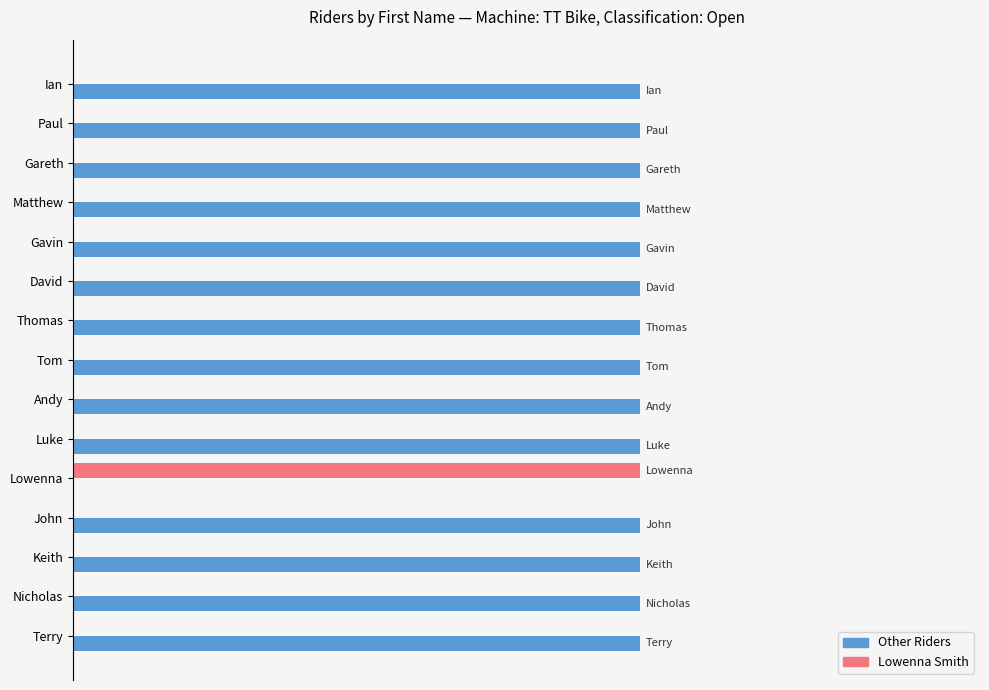

What is the value of the TT Bike (Other) bar at the 1st from the left?

1